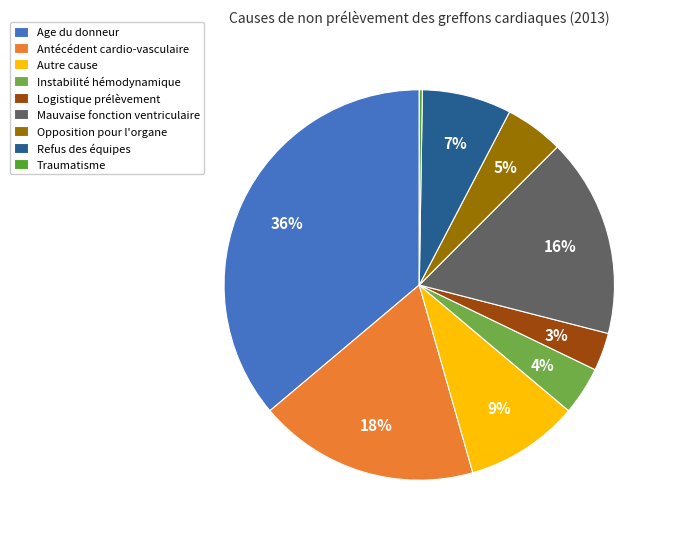

Which slice is the largest?

Age du donneur